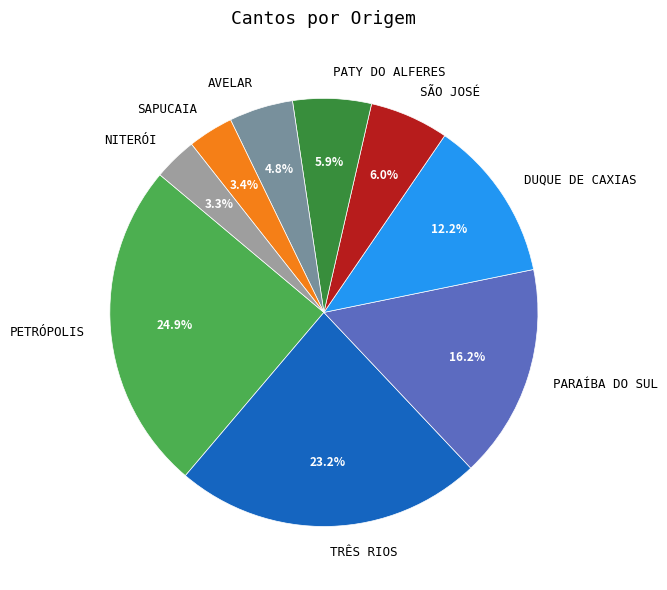

To the nearest percent, what is the average slice percentage?

11%